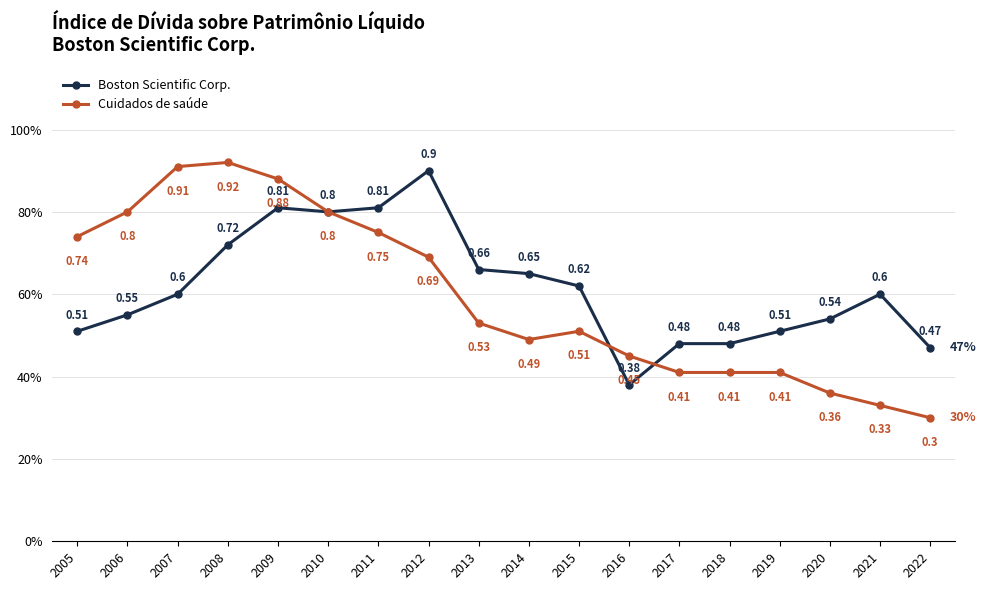

What is the maximum value for Boston Scientific Corp.?

0.9